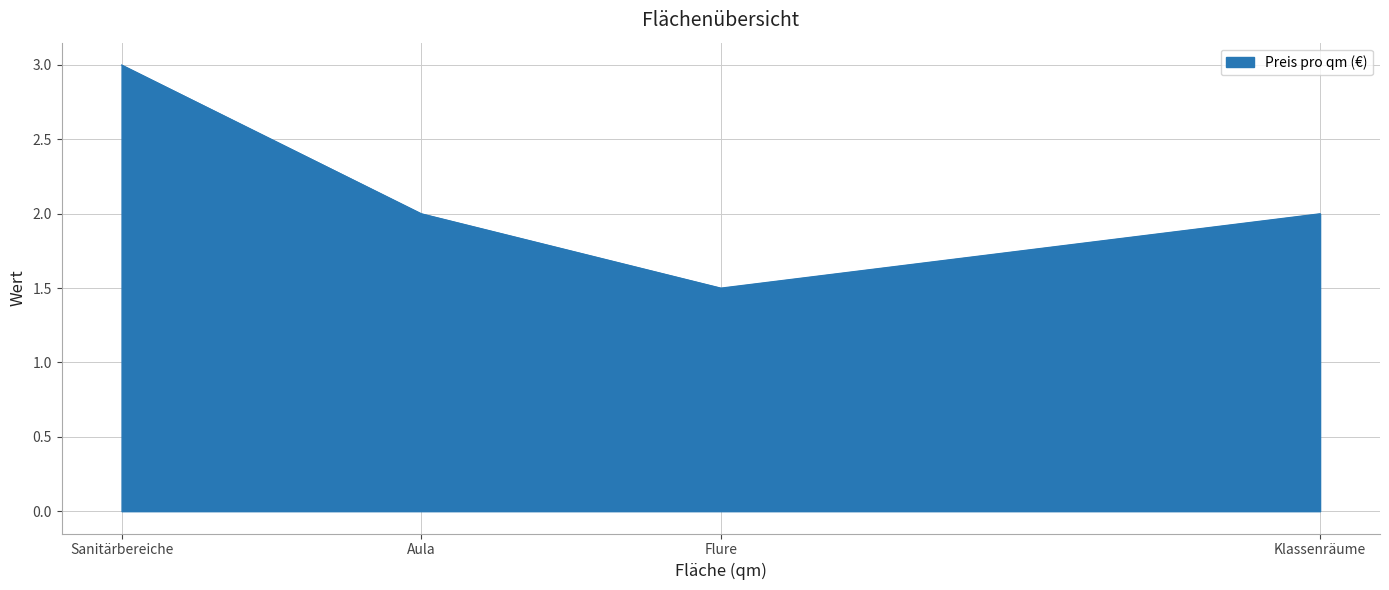

What is the maximum value shown in the chart?

3.0